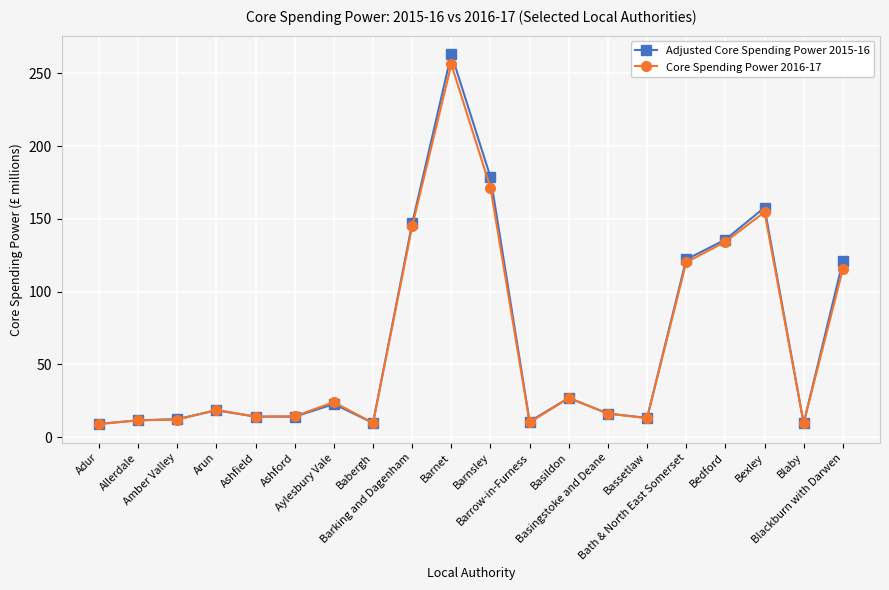

Which series has the widest spread of values?

Adjusted Core Spending Power 2015-16